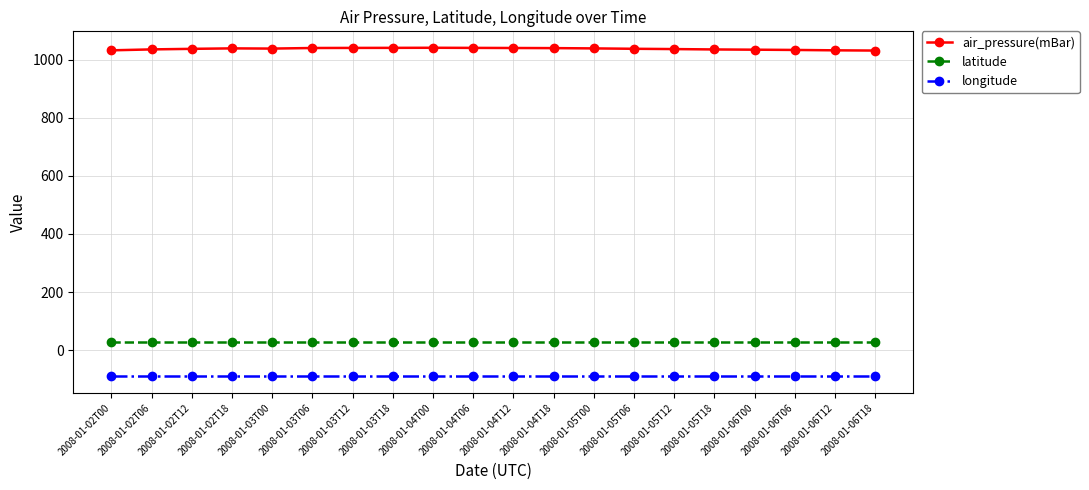

What is the average value of the longitude series?

-90.7